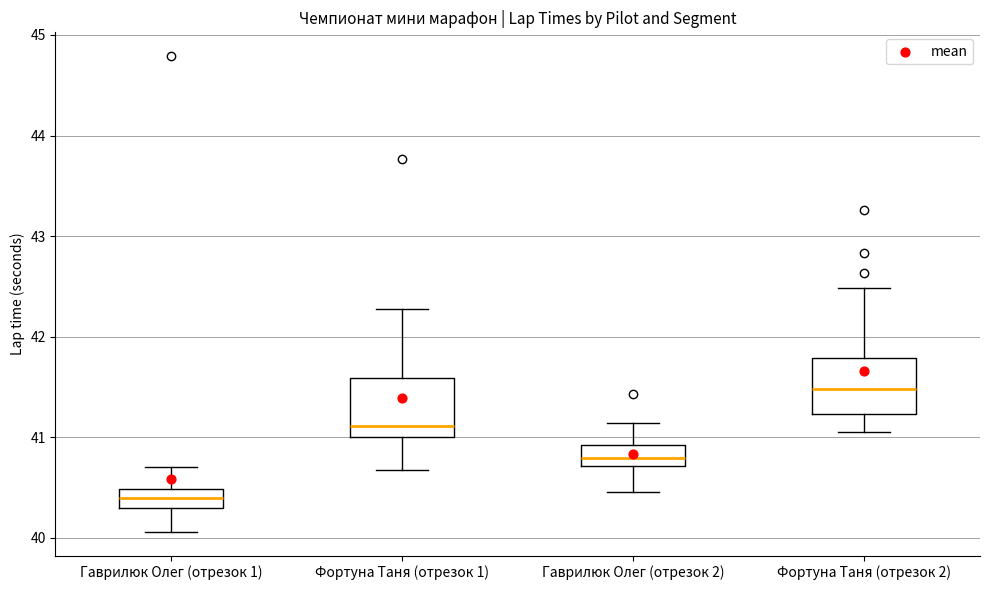

Reading left to right, transcribe this box plot: for each box, give where its median line is, the range the box spans, and where its two whiskers end, as read against the y-axis. The values are not printed on the chart, so give them approximately, as read against the axis.

Гаврилюк Олег (отрезок 1): median 40.4, box 40.3 to 40.5, whiskers 40.1 to 40.7
Фортуна Таня (отрезок 1): median 41.1, box 41.0 to 41.6, whiskers 40.7 to 42.3
Гаврилюк Олег (отрезок 2): median 40.8, box 40.7 to 40.9, whiskers 40.5 to 41.1
Фортуна Таня (отрезок 2): median 41.5, box 41.2 to 41.8, whiskers 41.1 to 42.5